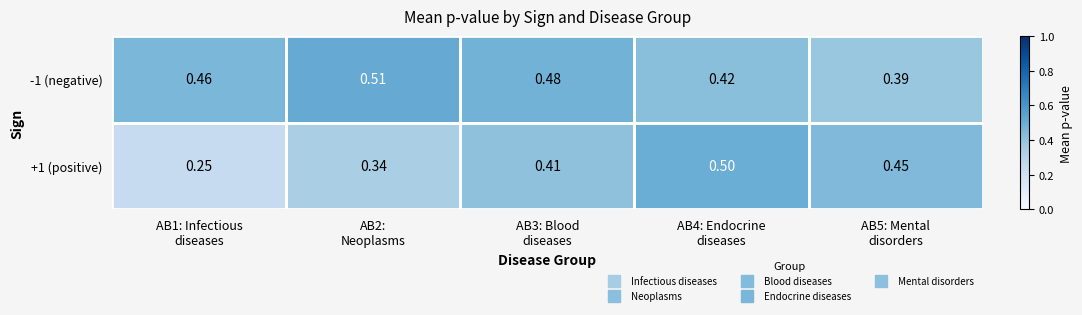

Between AB1: Infectious
diseases and AB4: Endocrine
diseases, which series saw the biggest shift?

+1 (positive)